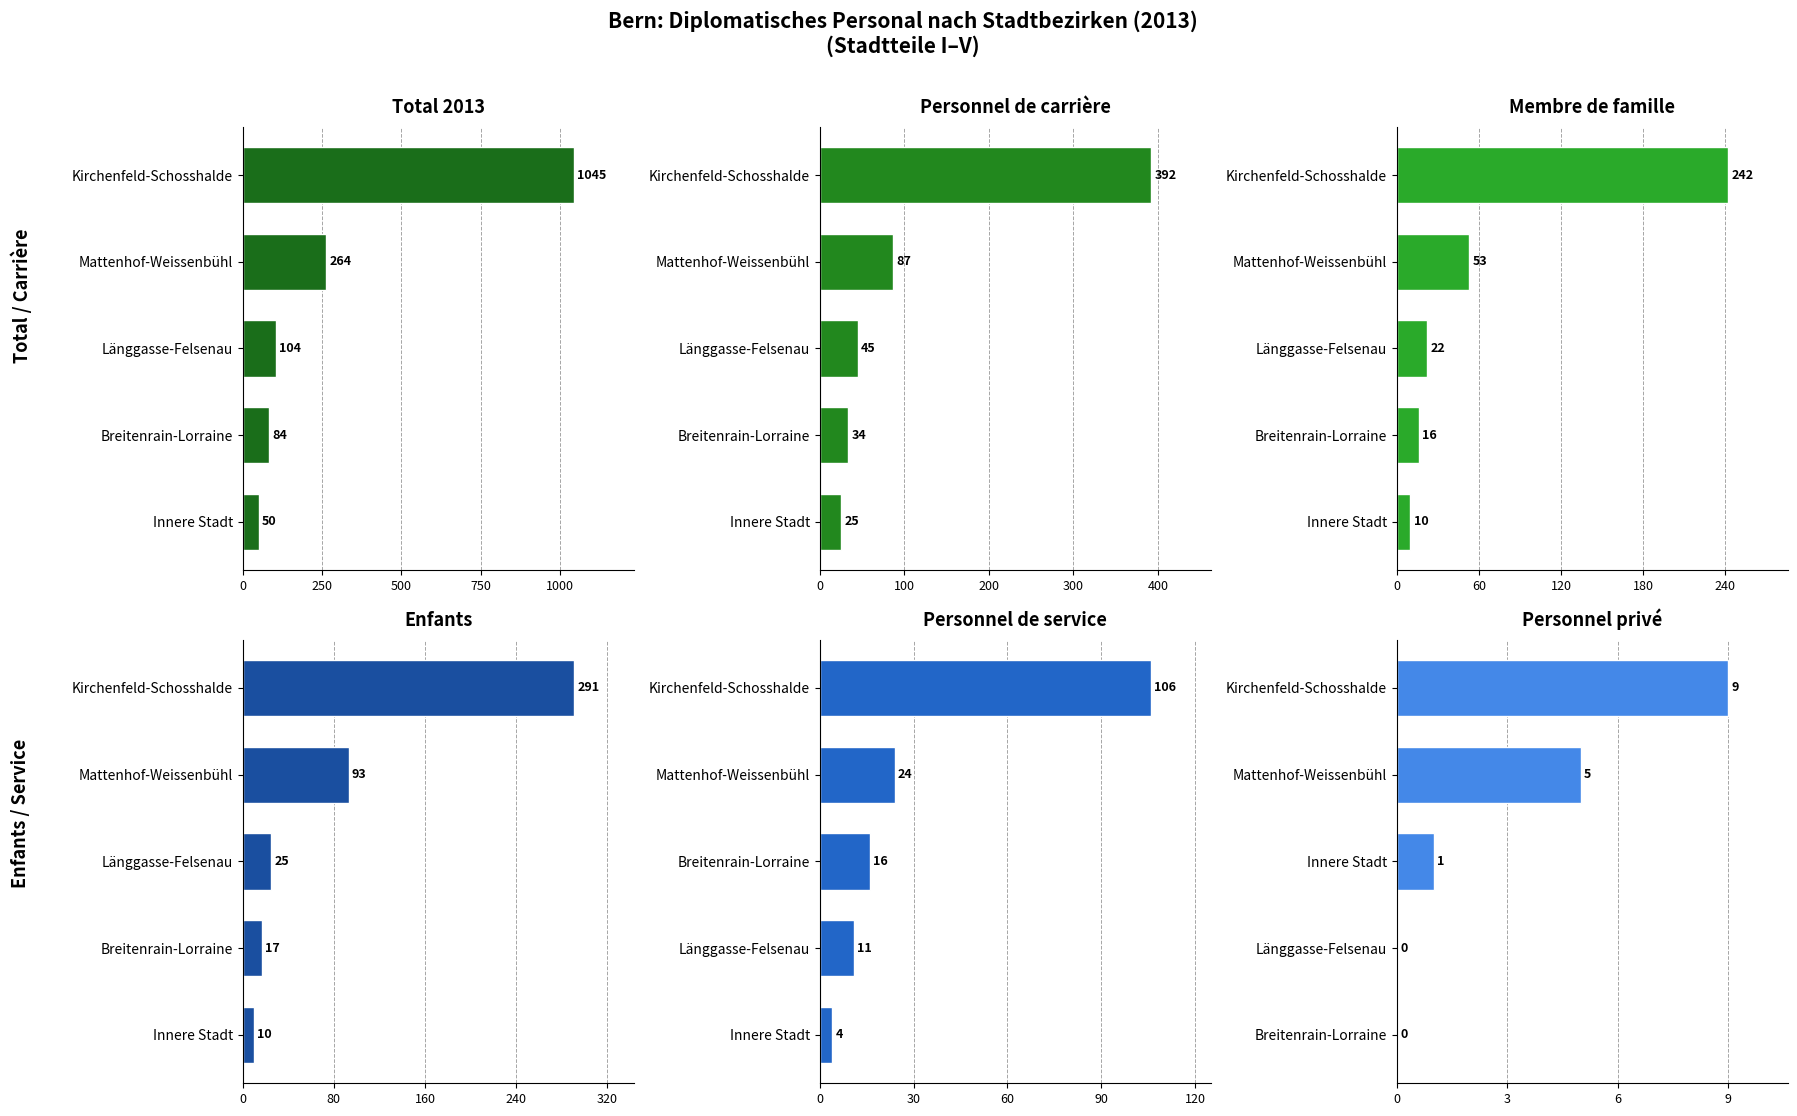

What is the total value across all series at Mattenhof-Weissenbühl?

526